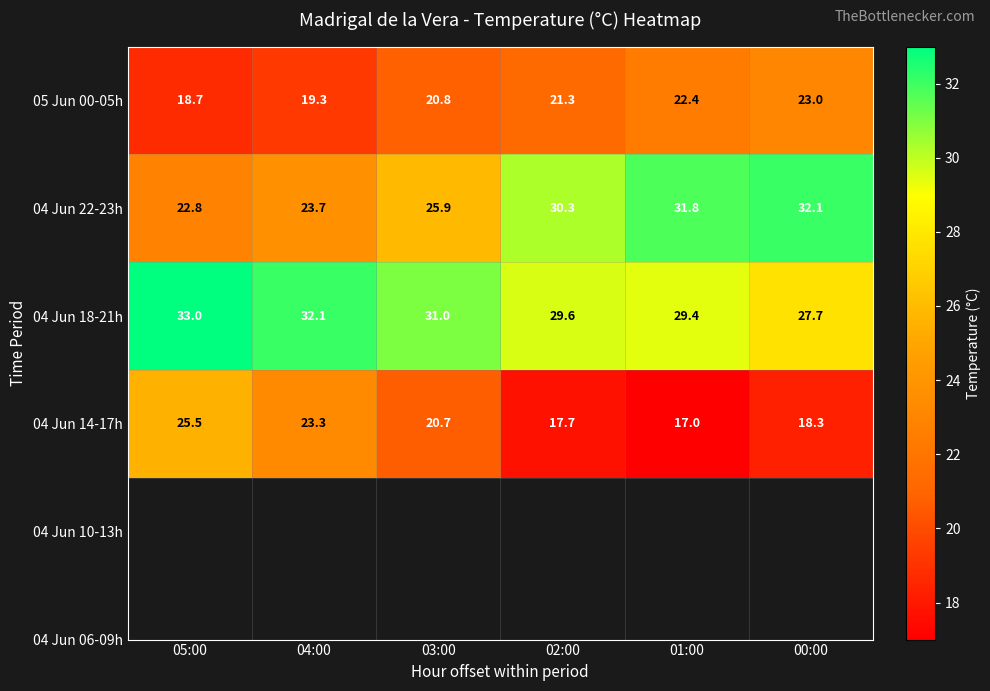

At which label does 04 Jun 14-17h first exceed 20?

05:00